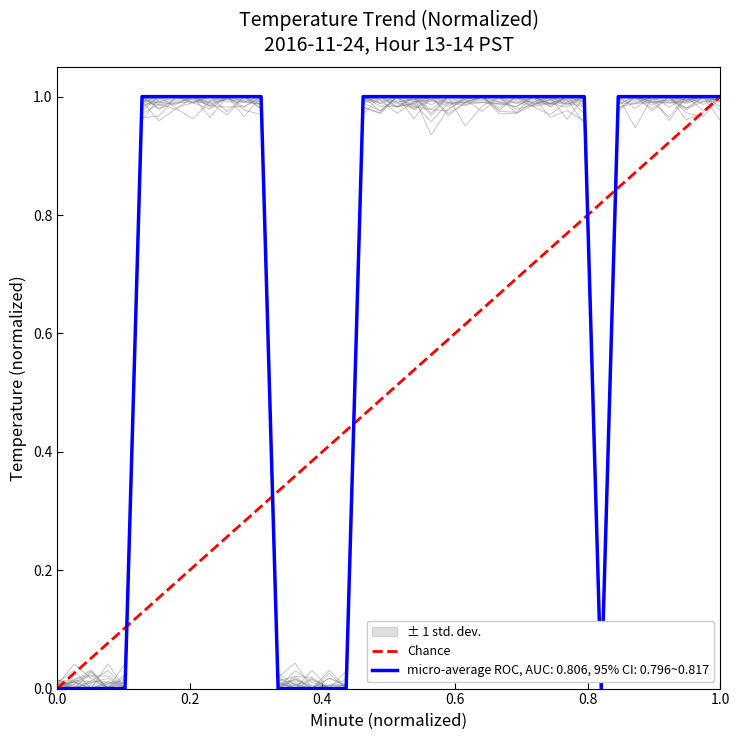

The value at 0.2 is 0. True or false?

False